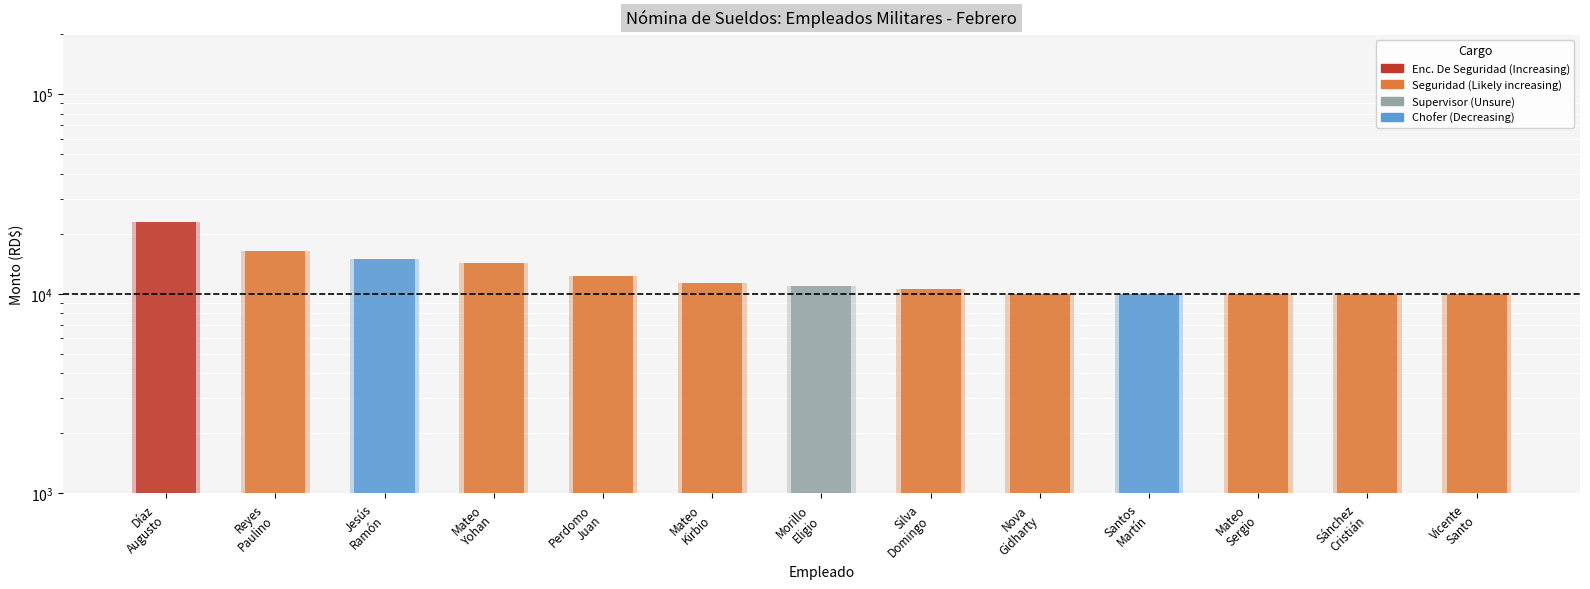

How many groups of bars are there?

13